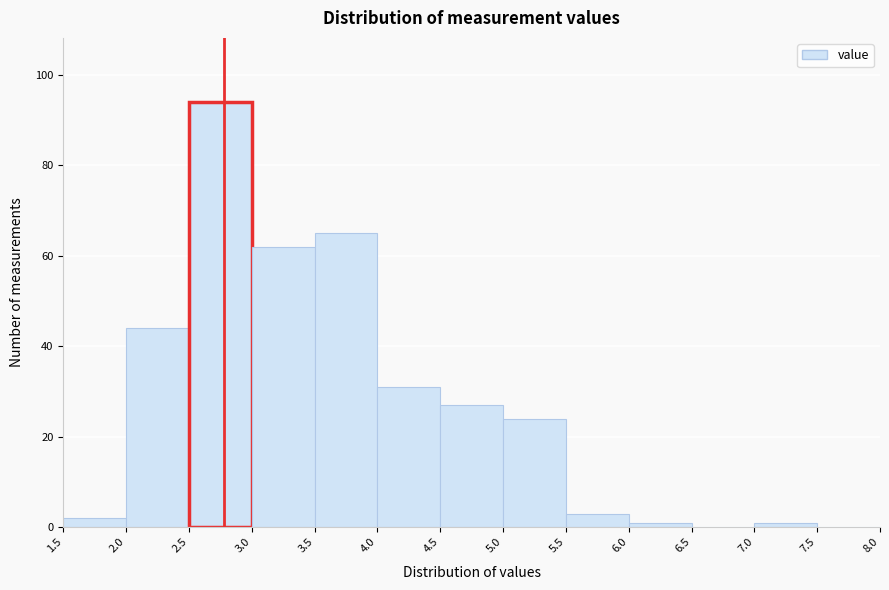

Reading left to right, transcribe this chart: for each bar, give the range it covers on the x-axis and its height. The values are not printed on the chart, so give them approximately, as read against the axis.

1.5 to 2.0: 2
2.0 to 2.5: 44
2.5 to 3.0: 94
3.0 to 3.5: 62
3.5 to 4.0: 66
4.0 to 4.5: 32
4.5 to 5.0: 28
5.0 to 5.5: 24
5.5 to 6.0: 4
6.0 to 6.5: under 2
6.5 to 7.0: 0
7.0 to 7.5: under 2
7.5 to 8.0: 0